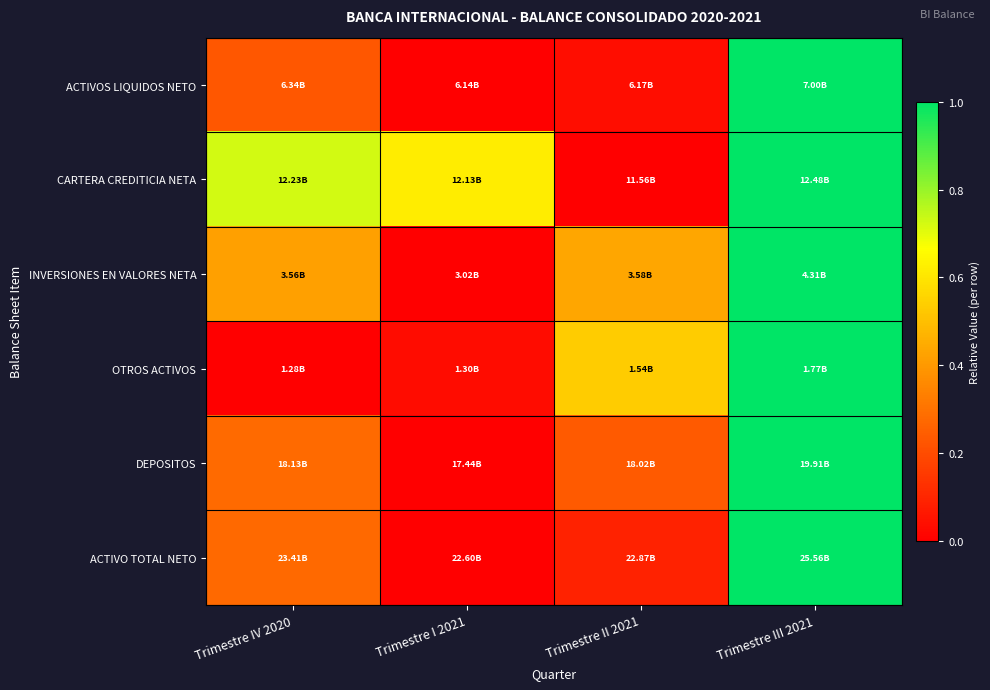

Which has a higher value, Trimestre III 2021 or Trimestre IV 2020?

Trimestre III 2021